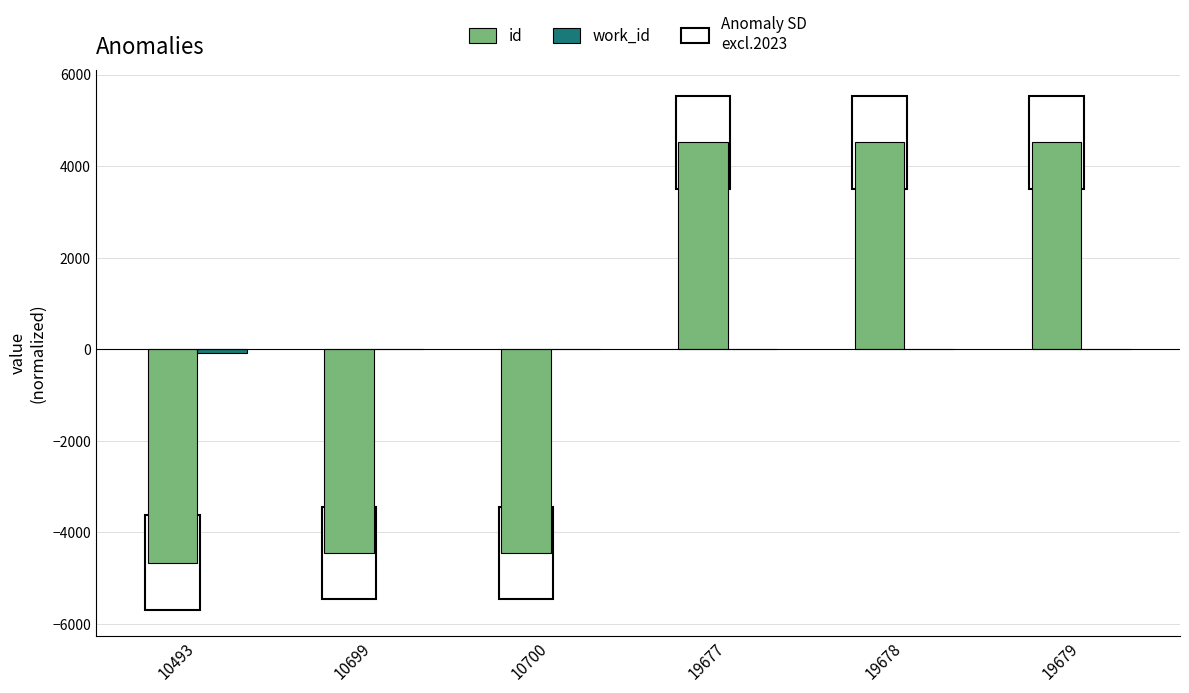

What is the maximum value for id?

4524.7